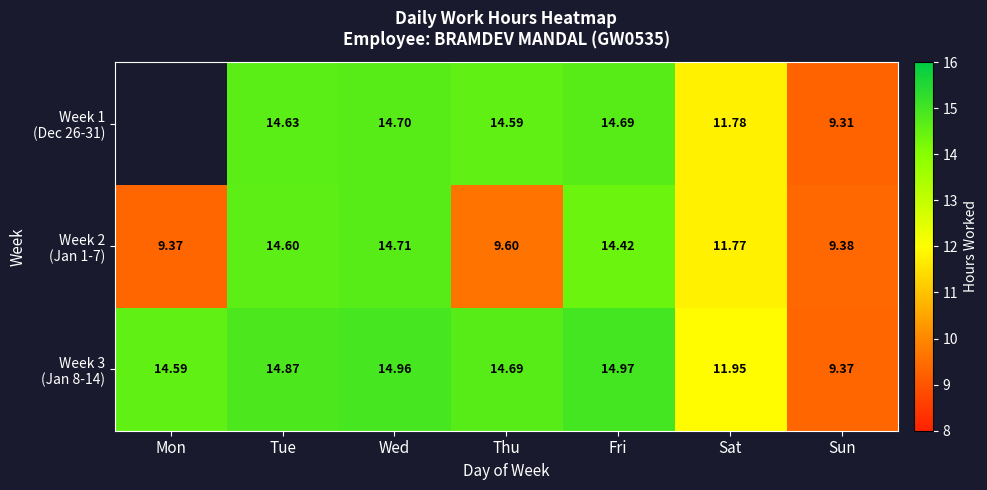

Which series changed the most between Mon and Sat?

Week 3 (Jan 8-14)